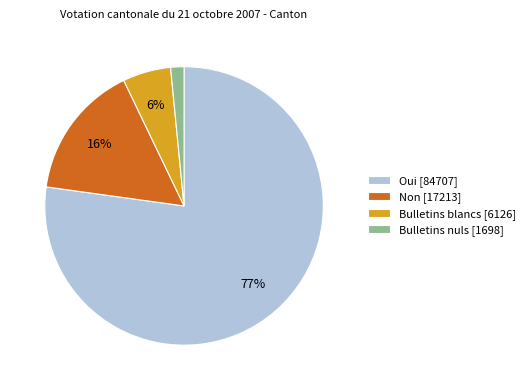

Which slice is the largest?

Oui